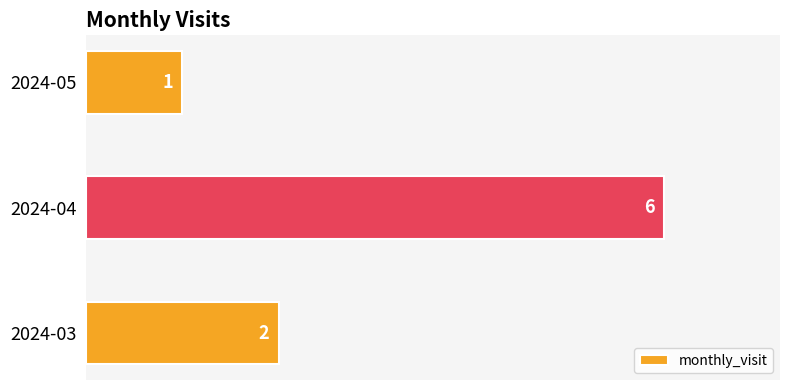

Is it true that the value at 2024-05 is 2?

False